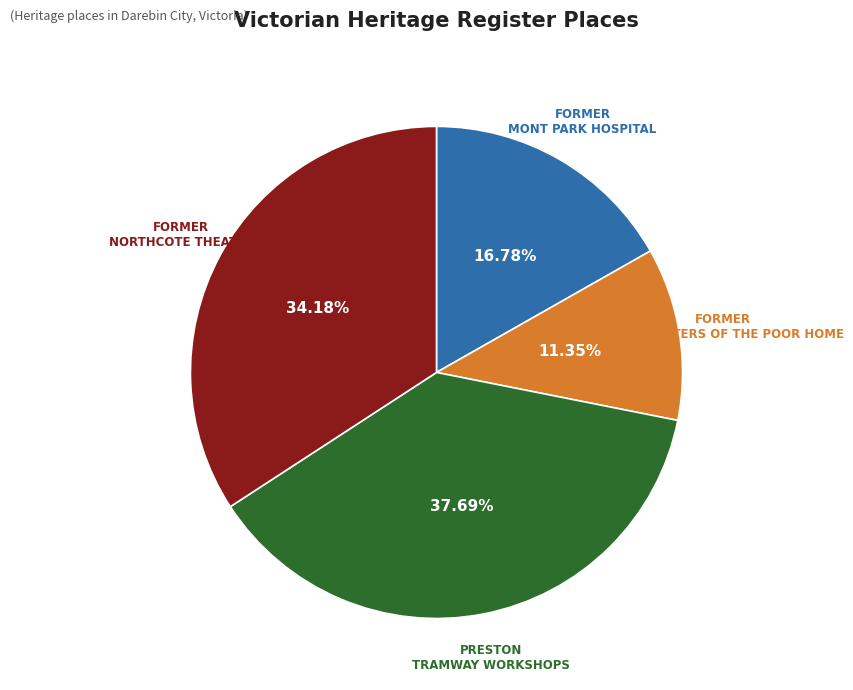

Which category has the smallest portion of the pie?

FORMER LITTLE SISTERS OF THE POOR HOME